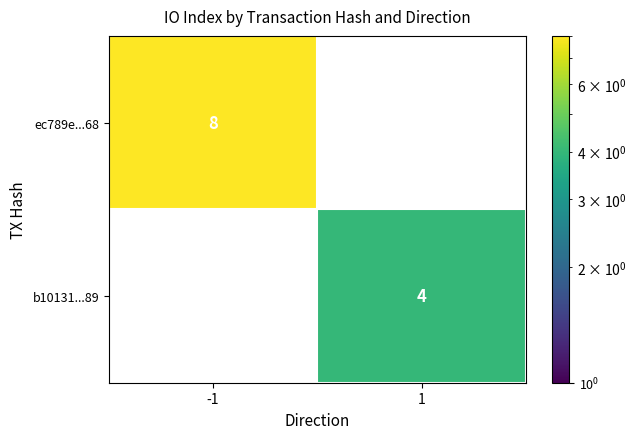

True or false: b10131...89 has a value of 1 at 1.

False